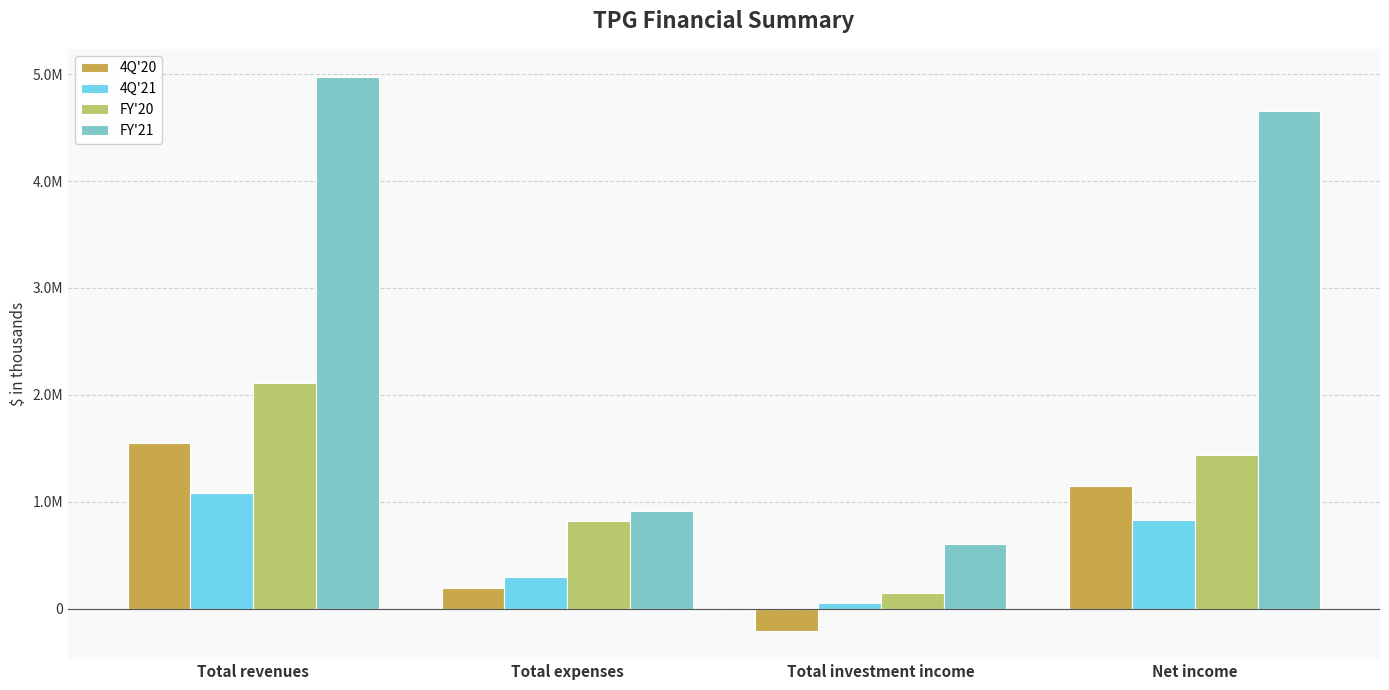

Reading left to right, what are all the values shown in this chart?

4Q'20: 1550433	191606	-211133	1143761
4Q'21: 1079327	299023	56402	833758
FY'20: 2114838	817556	151429	1438932
FY'21: 4976387	916566	605214	4655997